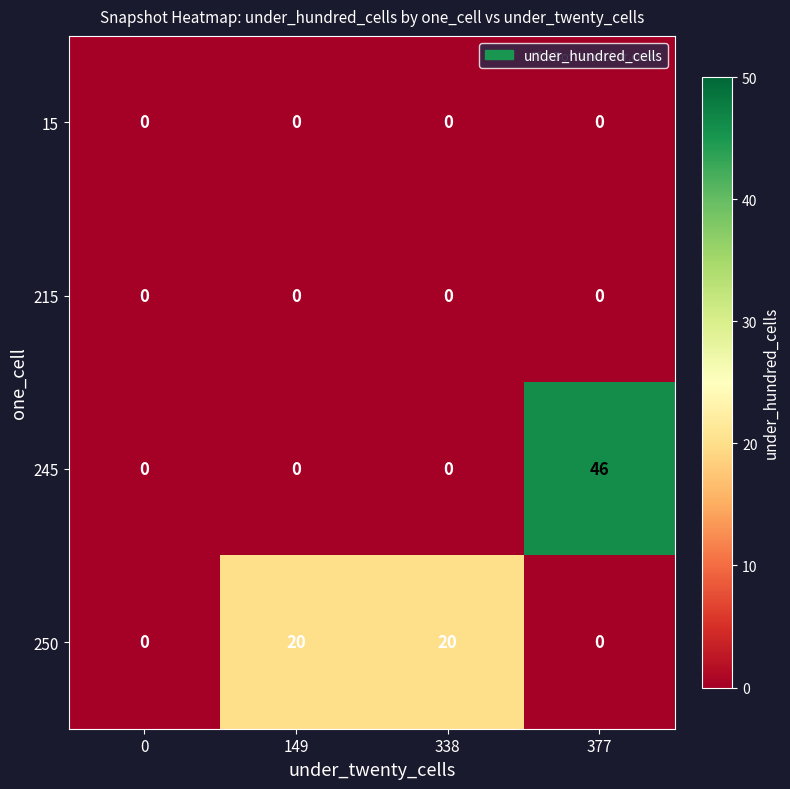

What is the spread (max minus min) of values at 149?

20